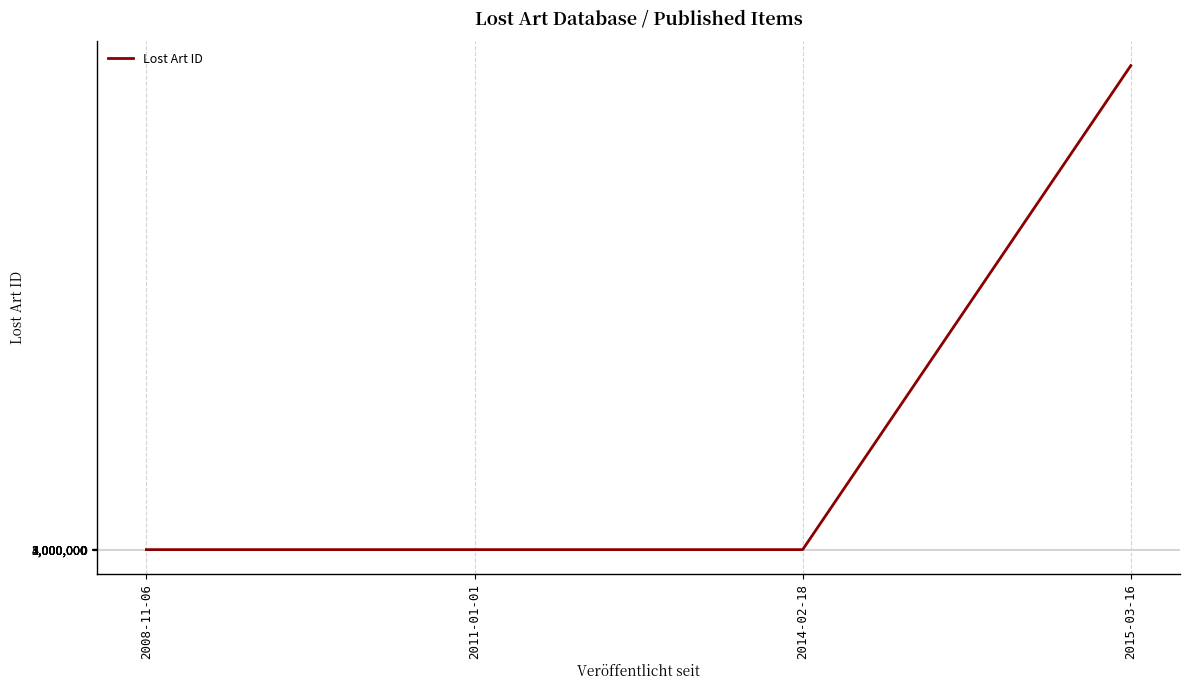

What is the difference between the second highest and minimum values?

100158